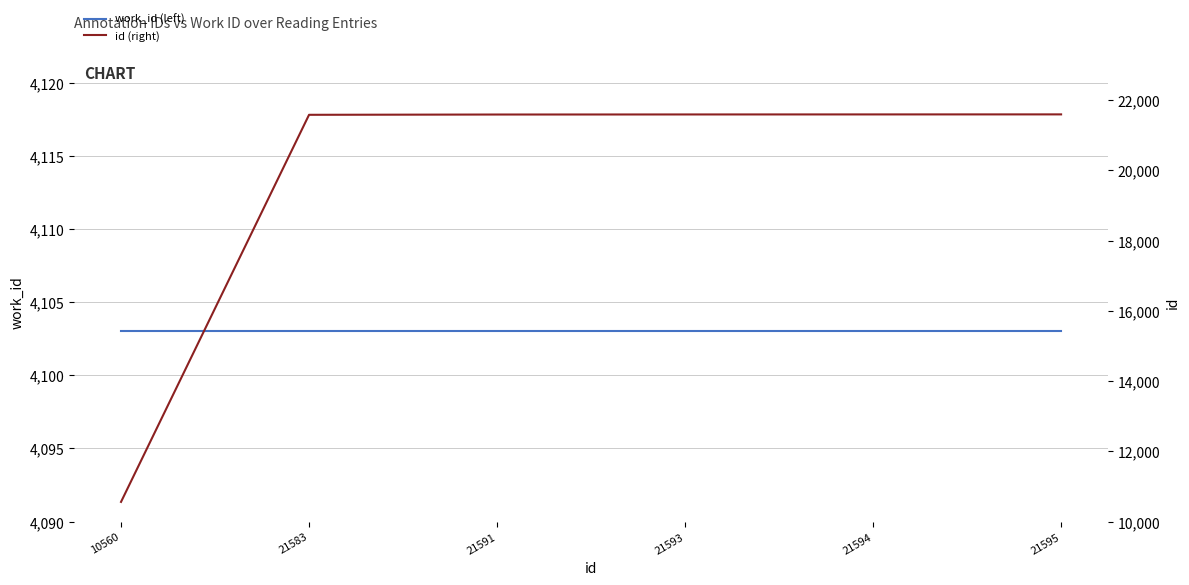

Reading left to right, what are all the values shown in this chart?

work_id (left): 10560=4103	21583=4103	21591=4103	21593=4103	21594=4103	21595=4103
id (right): 10560=10560	21583=21583	21591=21591	21593=21593	21594=21594	21595=21595